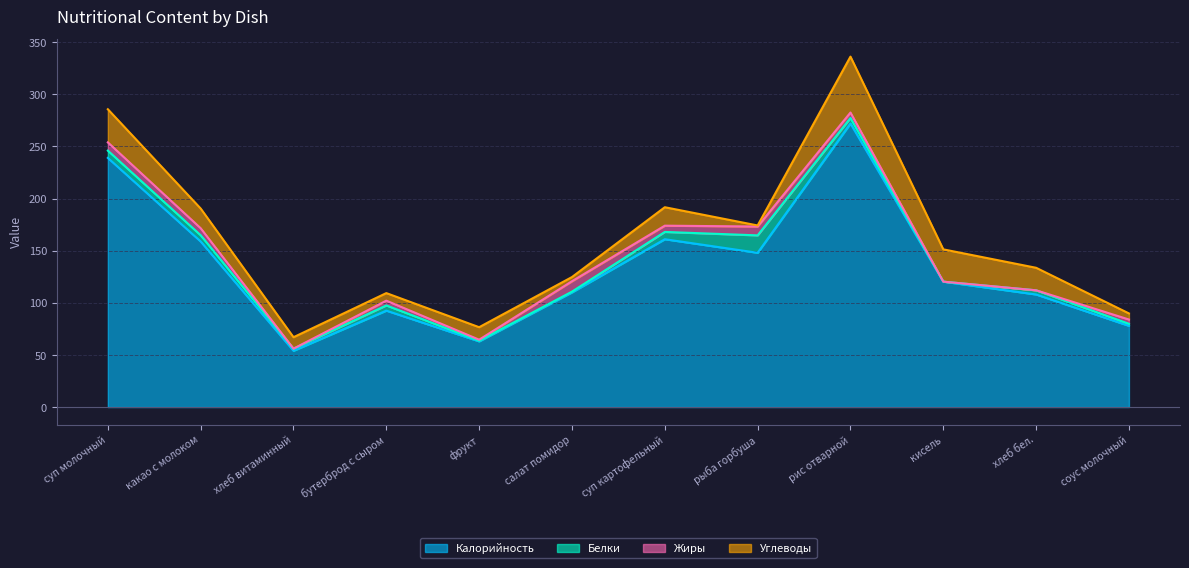

The Жиры series shows -4.4 at хлеб витаминный. True or false?

False